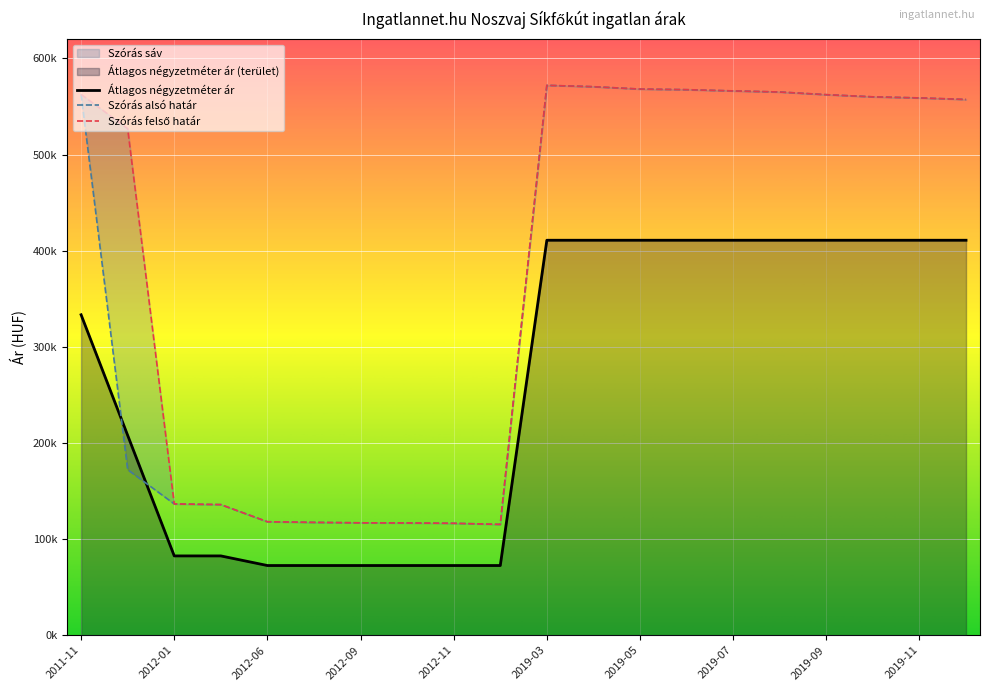

List the series in order of their peak value, lowest first.

Átlagos négyzetméter ár, Szórás alsó határ, Szórás felső határ